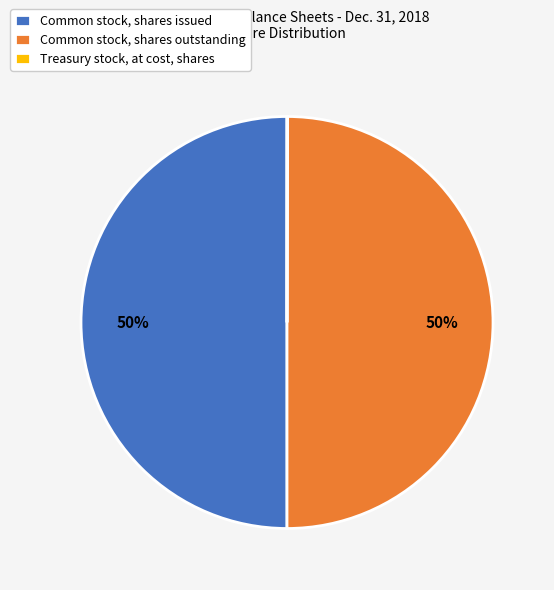

What is the ratio of the value at Common stock, shares issued to the value at Common stock, shares outstanding?

1.0